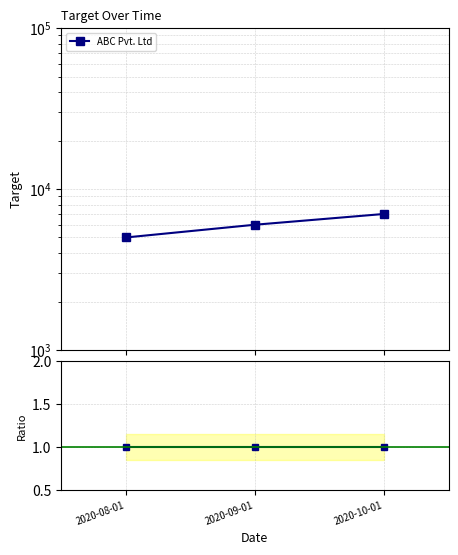

What is the maximum value shown in the chart?

7000